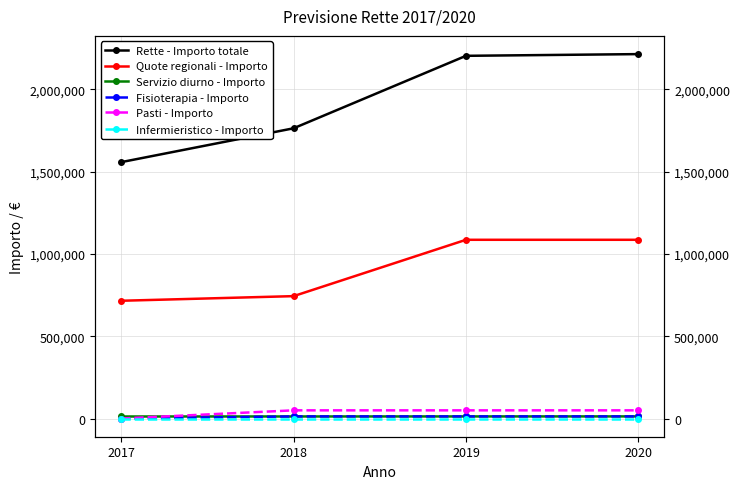

True or false: Infermieristico - Importo has a value of 0.0 at 2017.

True